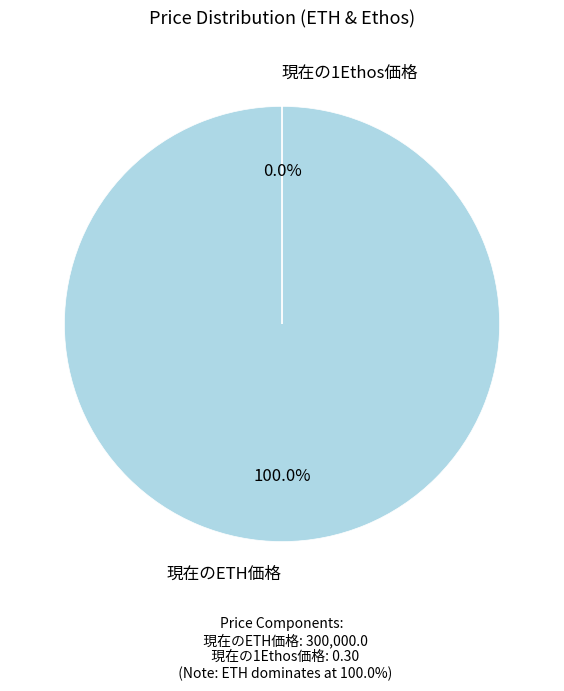

Rank the categories by value from highest to lowest.

現在のETH価格, 現在の1Ethos価格